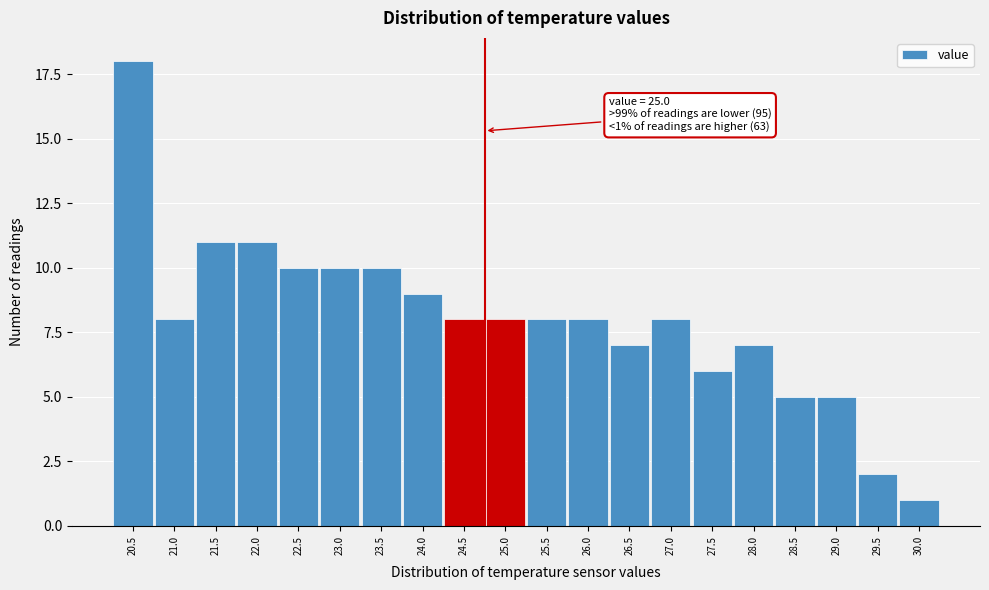

Reading right to left, what are all the values shown in this chart?

1	2	5	5	7	6	8	7	8	8	8	8	9	10	10	10	11	11	8	18